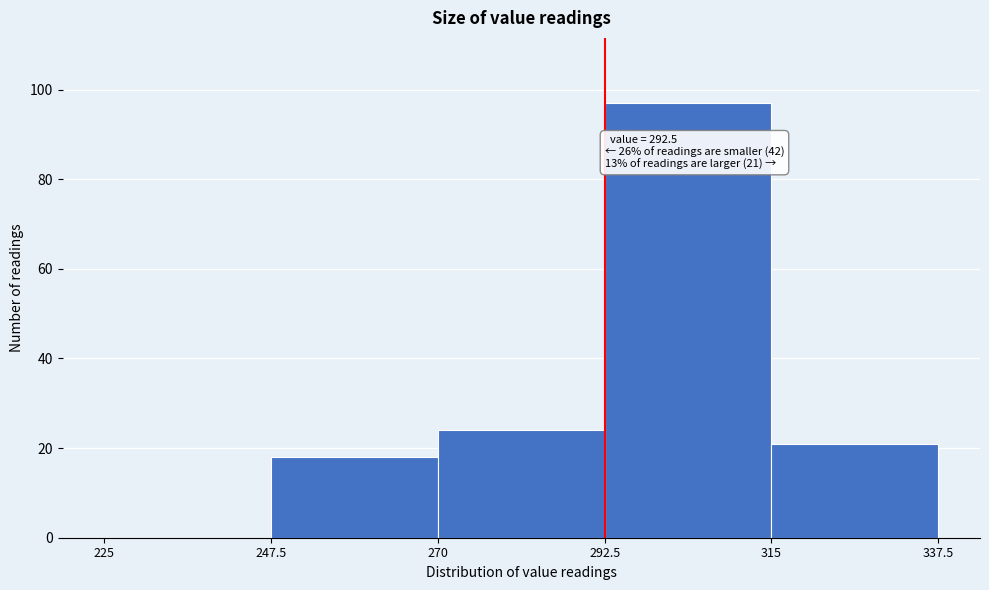

Over which range of the x-axis is the bar tallest?

292.5 to 315